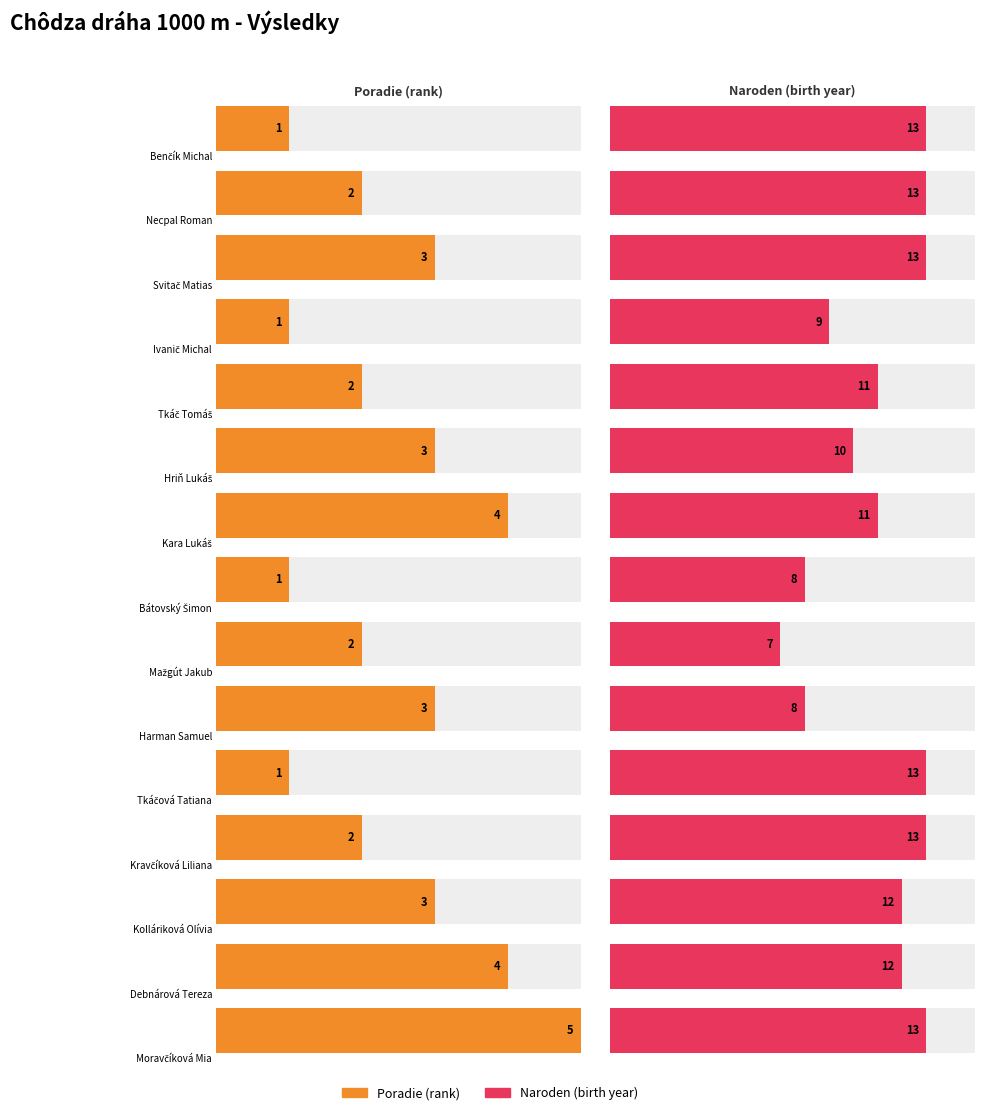

What is the sum of the Naroden values at Bátovský Šimon and Benčík Michal?

21